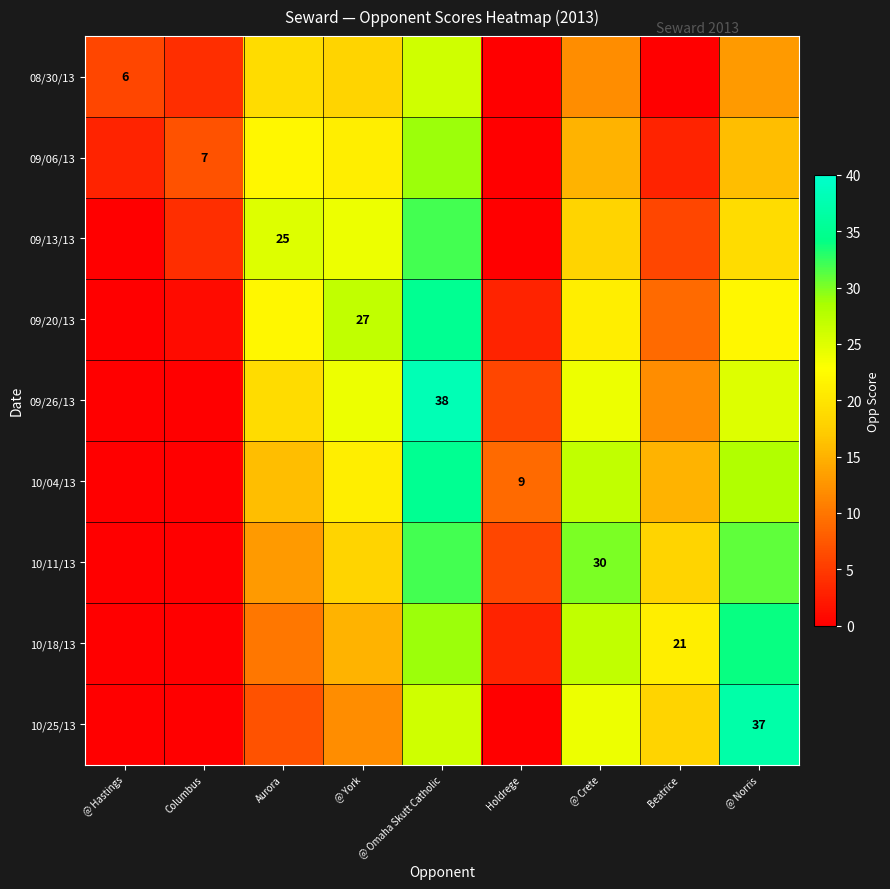

What is the approximate value of 09/26/13 at @ Omaha Skutt Catholic, to the nearest 10?

40